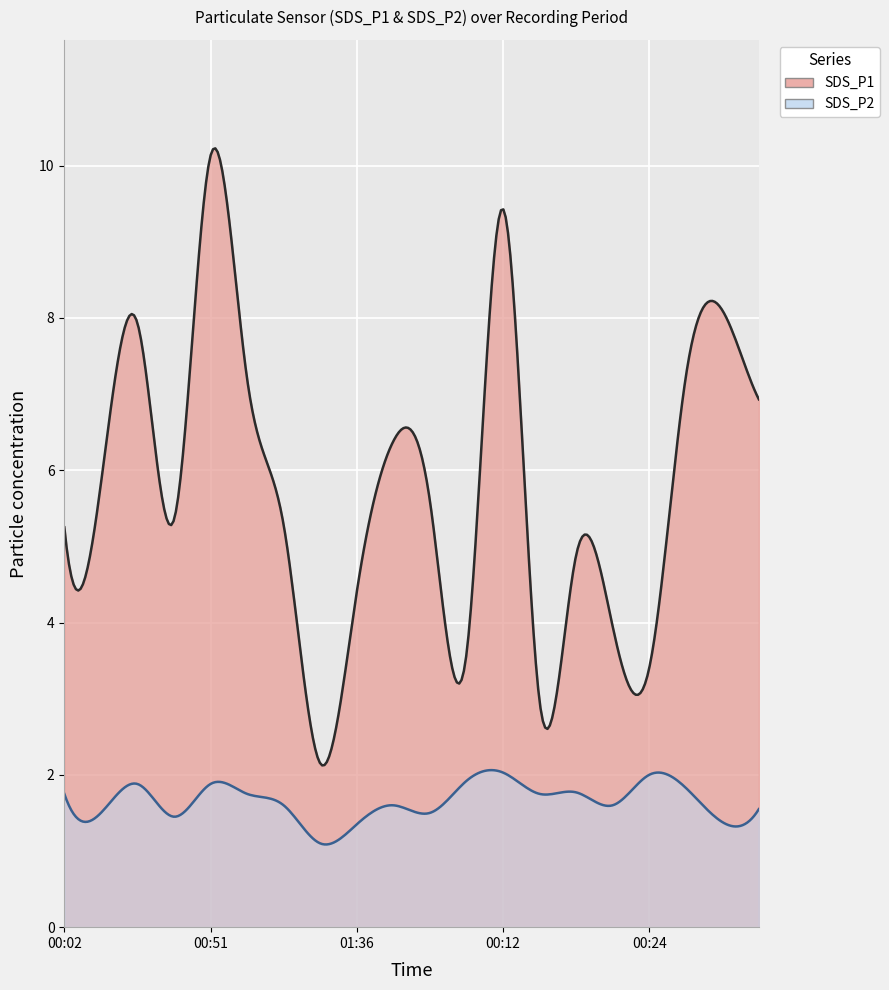

Which label corresponds to the largest value in the chart?

00:51